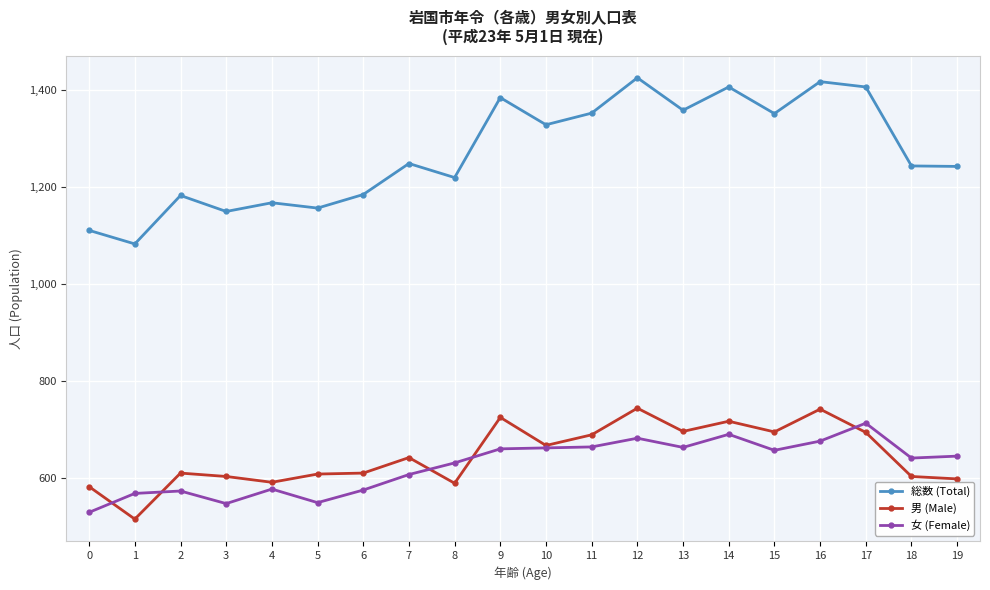

At how many categories does at least one series exceed 893?

20